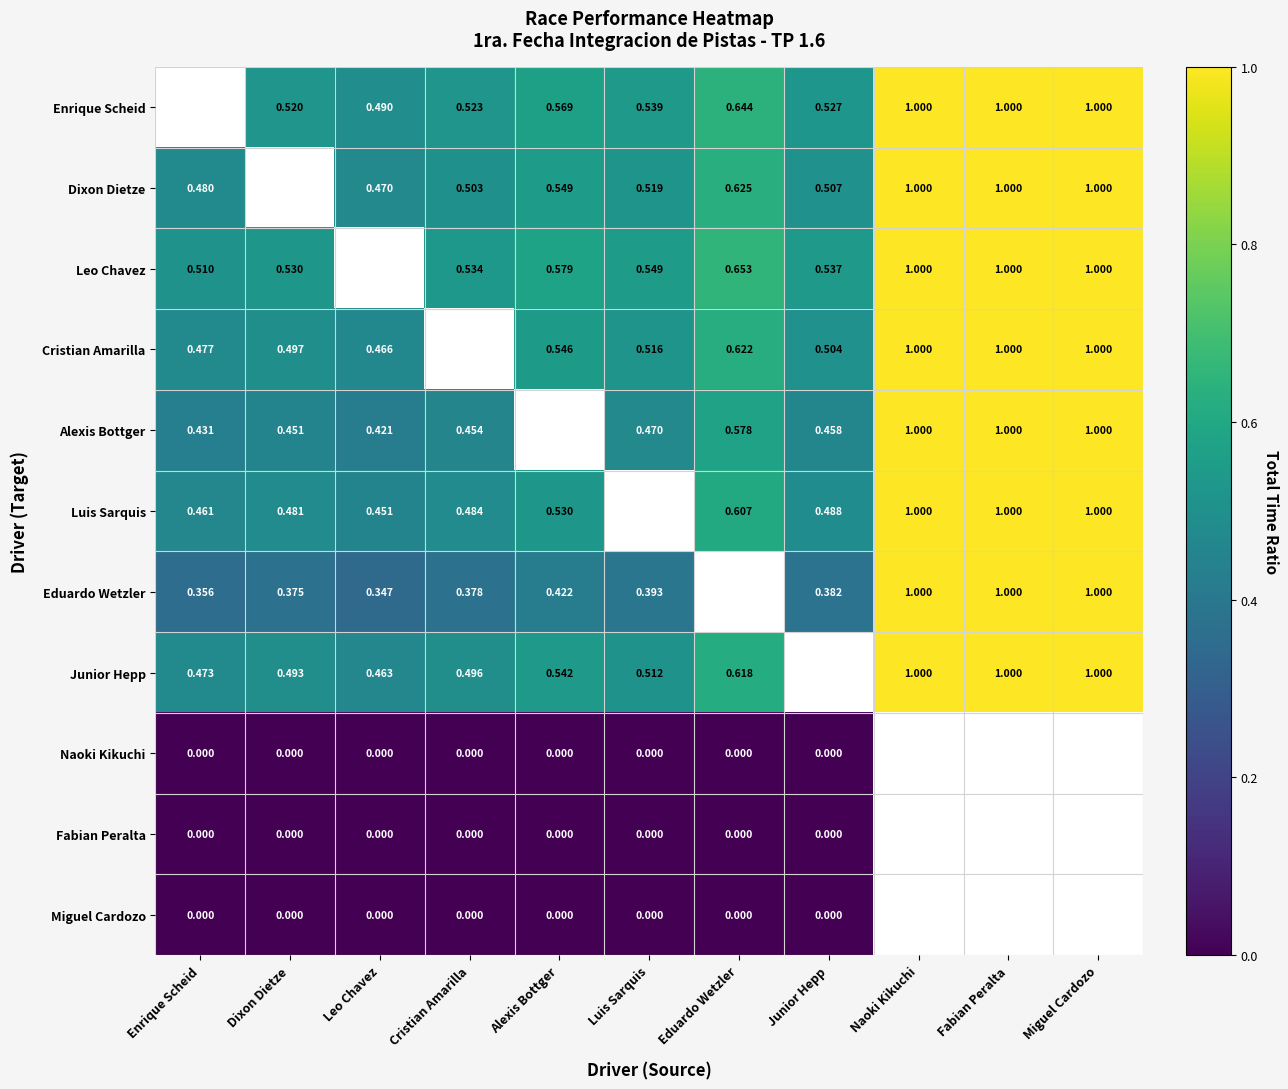

Is the value of Cristian Amarilla at Junior Hepp greater than the value of Leo Chavez at Dixon Dietze?

No